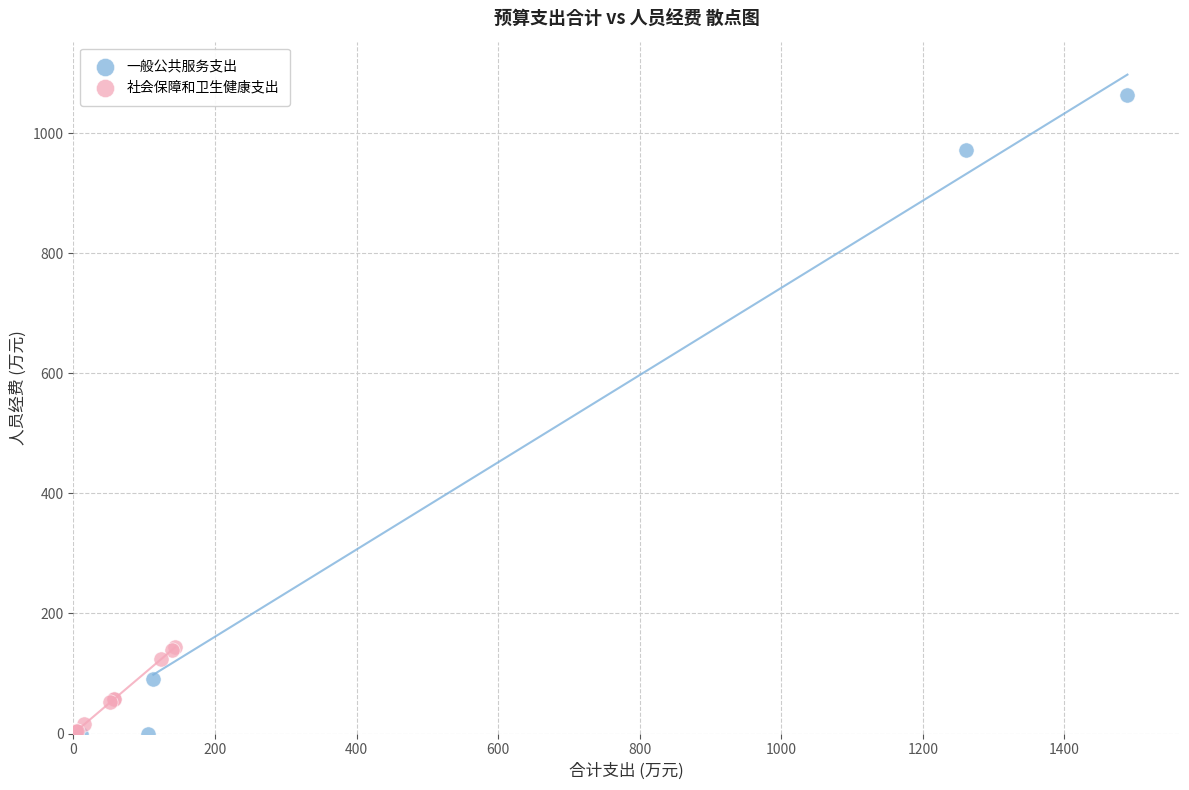

What are all the series names shown in the legend?

一般公共服务支出, 社会保障和卫生健康支出